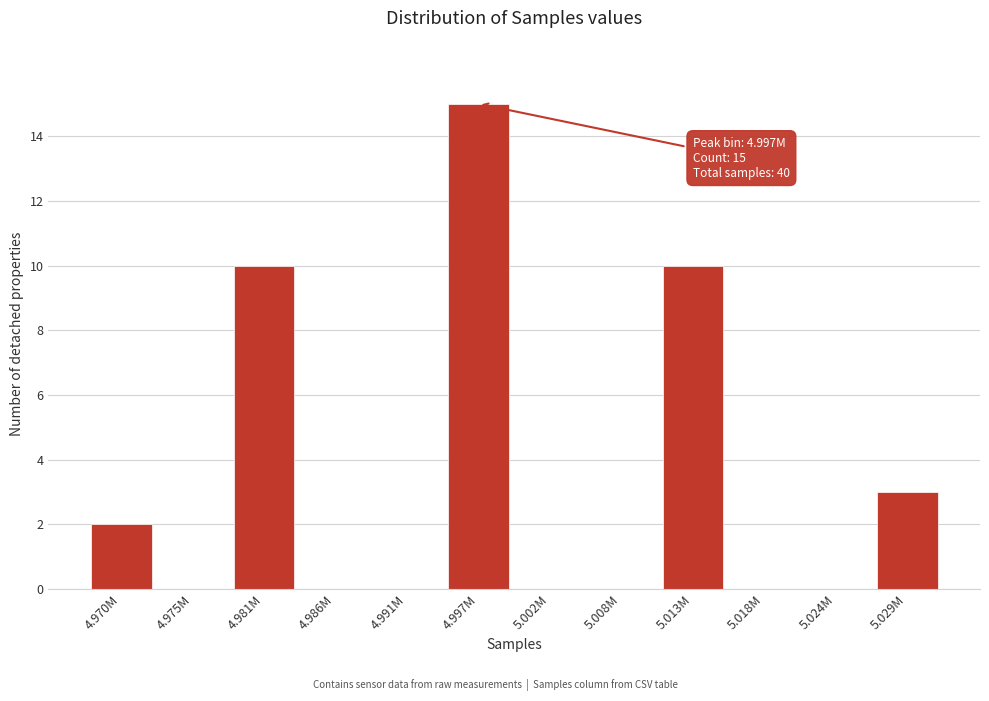

Reading left to right, list all the values displayed in this chart.

4.970M=2	4.975M=0	4.981M=10	4.986M=0	4.991M=0	4.997M=15	5.002M=0	5.008M=0	5.013M=10	5.018M=0	5.024M=0	5.029M=3